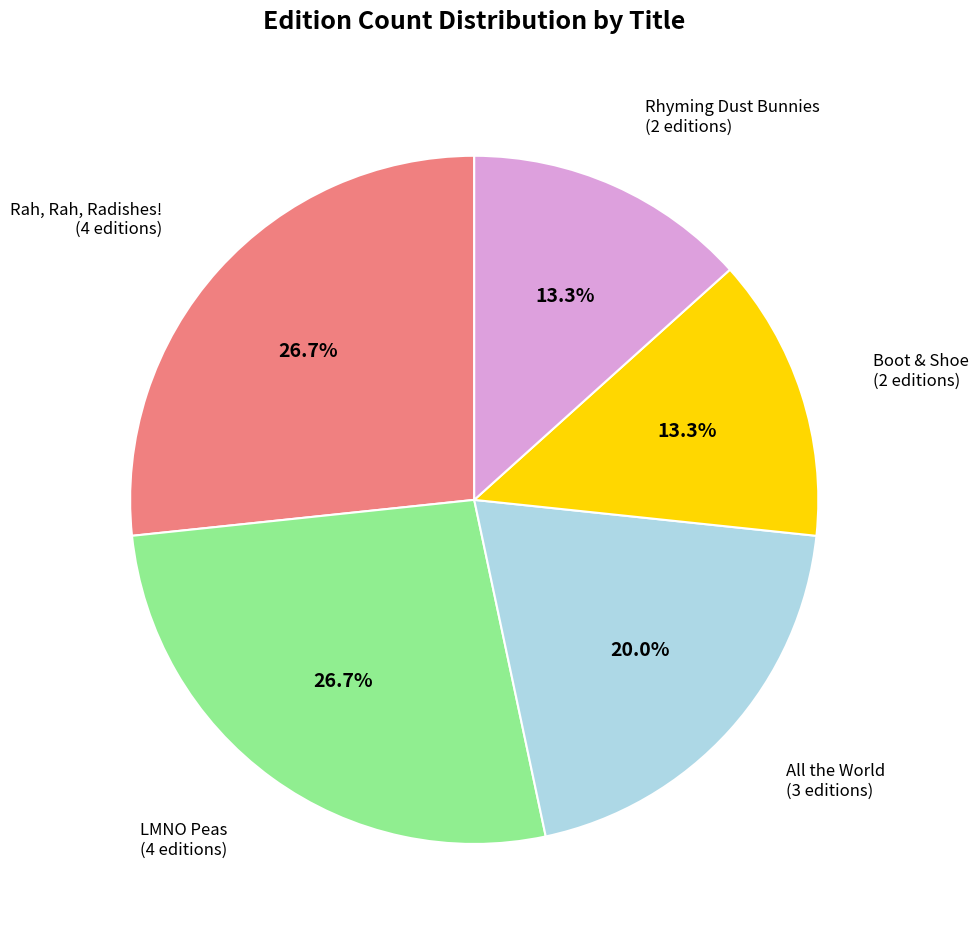

What portion of the pie excludes Boot & Shoe?

86.7%